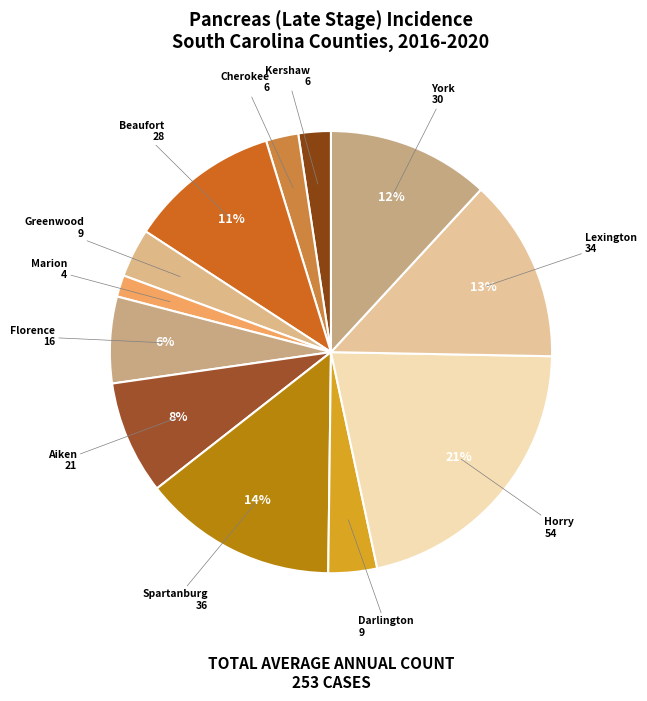

How many segments does this pie chart have?

12